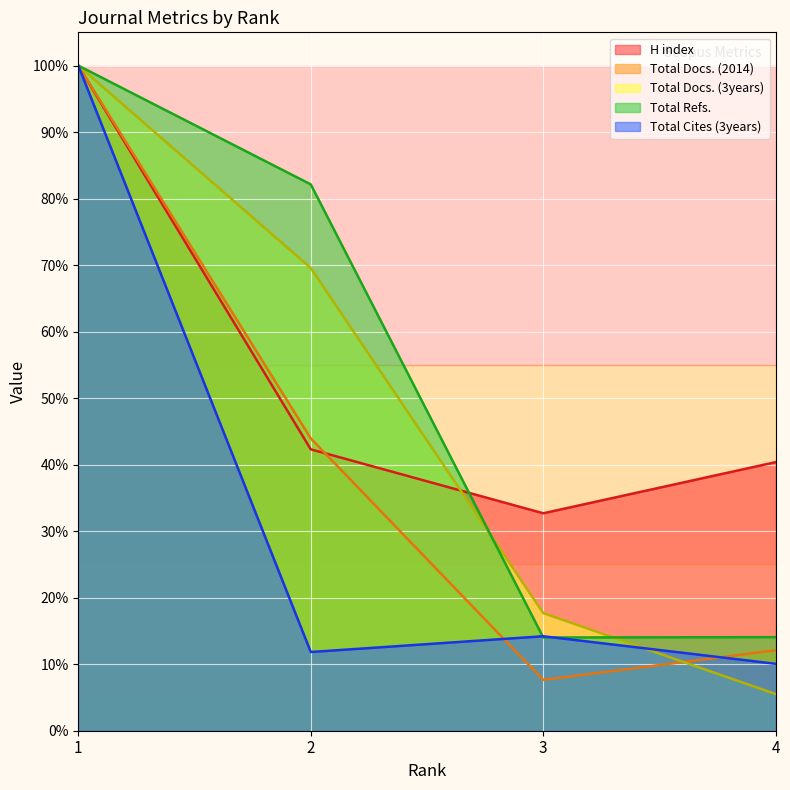

What is the total value across all series at 4?

82.1